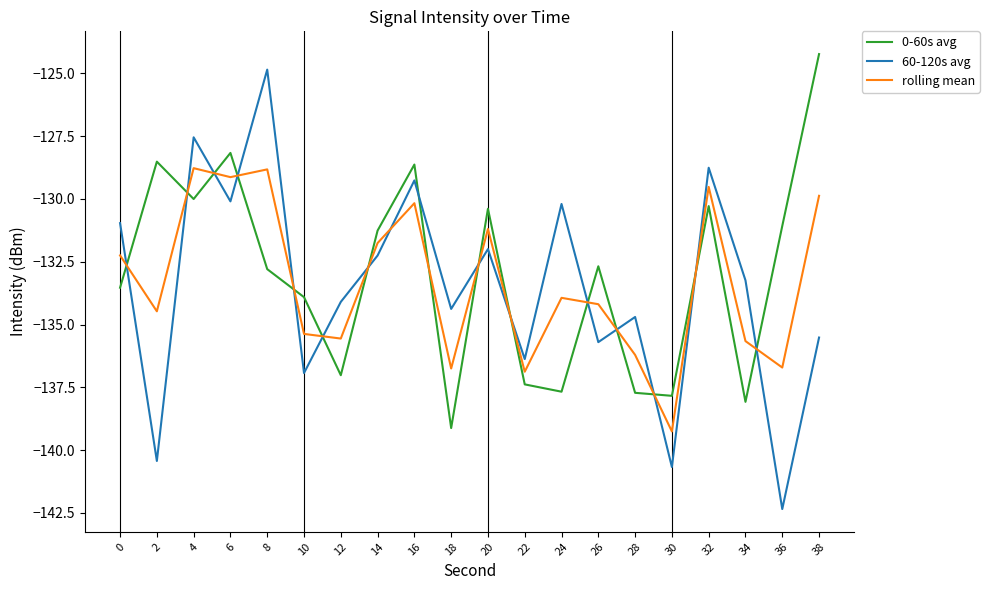

What value does the 0-60s avg series have at 28?

-137.7